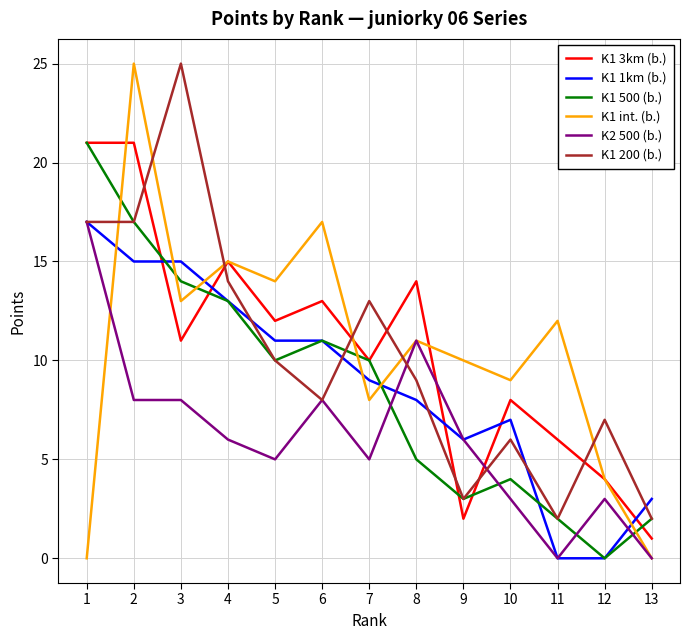

Which series has the largest range (max minus min)?

K1 int. (b.)